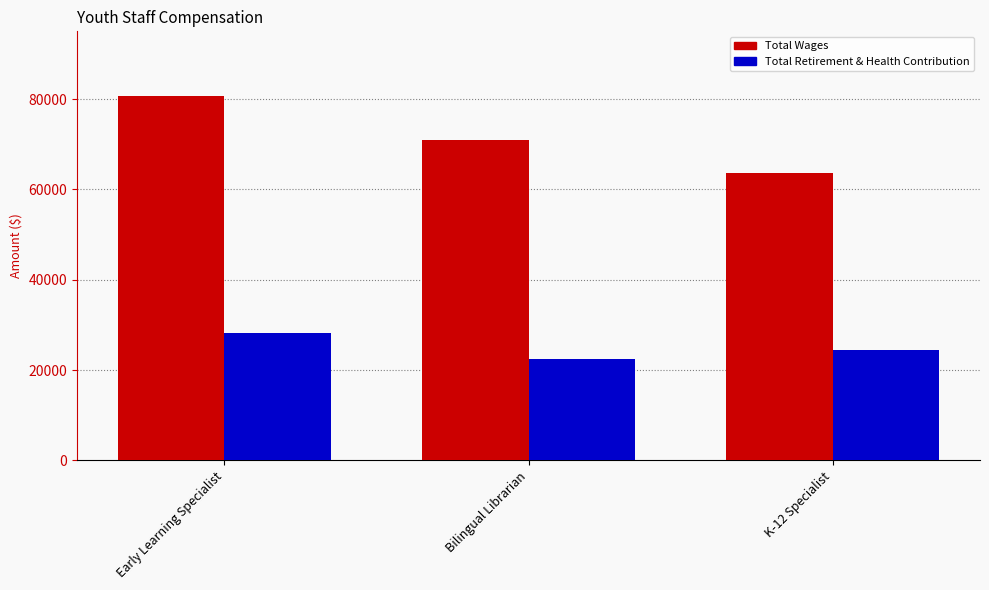

Rank the series at Bilingual Librarian from lowest to highest value.

Total Retirement & Health Contribution, Total Wages